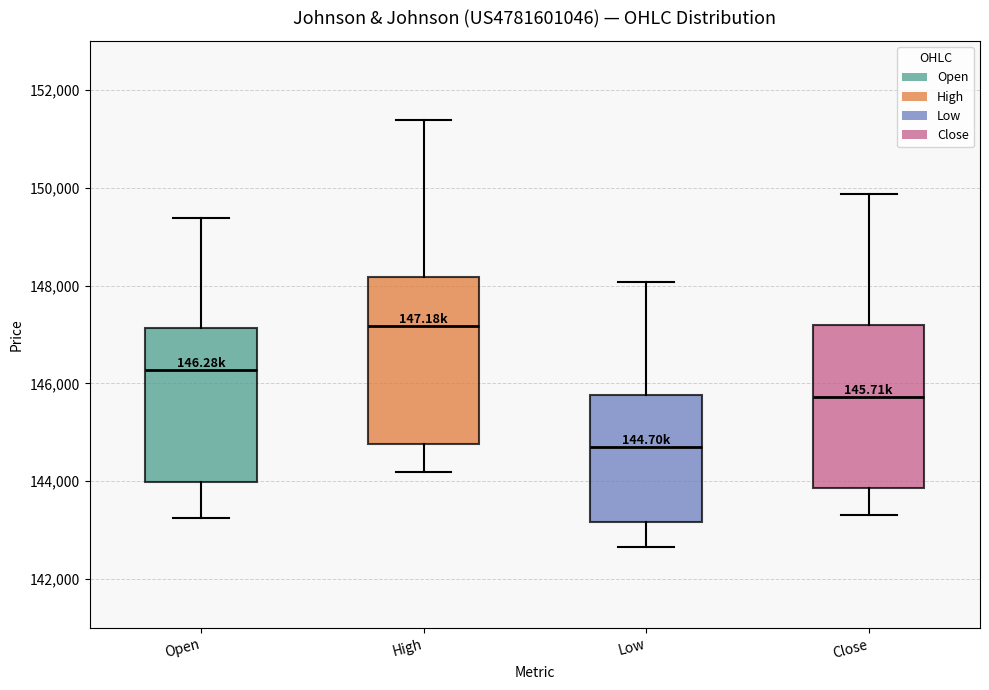

Reading left to right, read every box against the y-axis: the position of its median line, the range the box covers, and the ends of its whiskers. The values are not printed on the chart, so give them approximately, as read against the axis.

Open: median 146200, box 144000 to 147200, whiskers 143200 to 149400
High: median 147200, box 144800 to 148200, whiskers 144200 to 151400
Low: median 144800, box 143200 to 145800, whiskers 142600 to 148000
Close: median 145800, box 143800 to 147200, whiskers 143400 to 149800